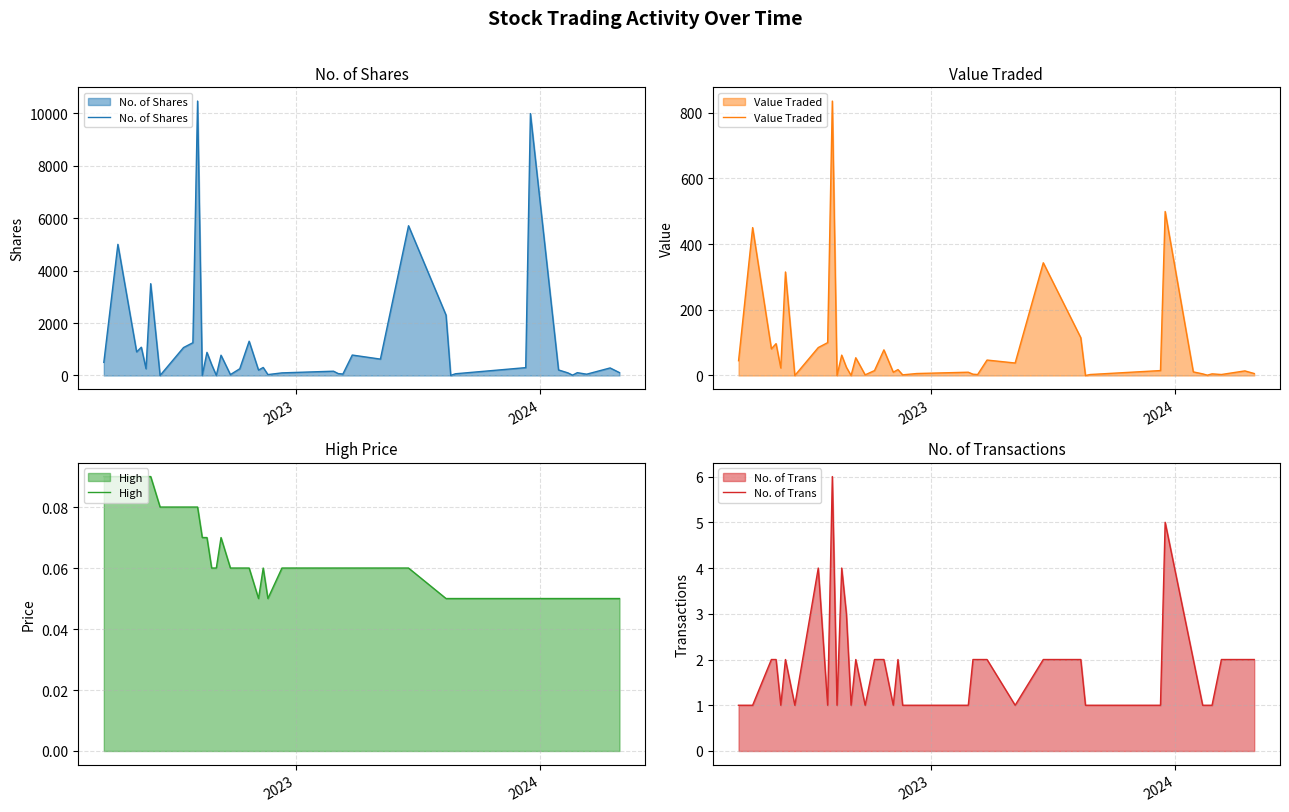

What is the value of the No. of Shares point at the 15th from the left?

774.0